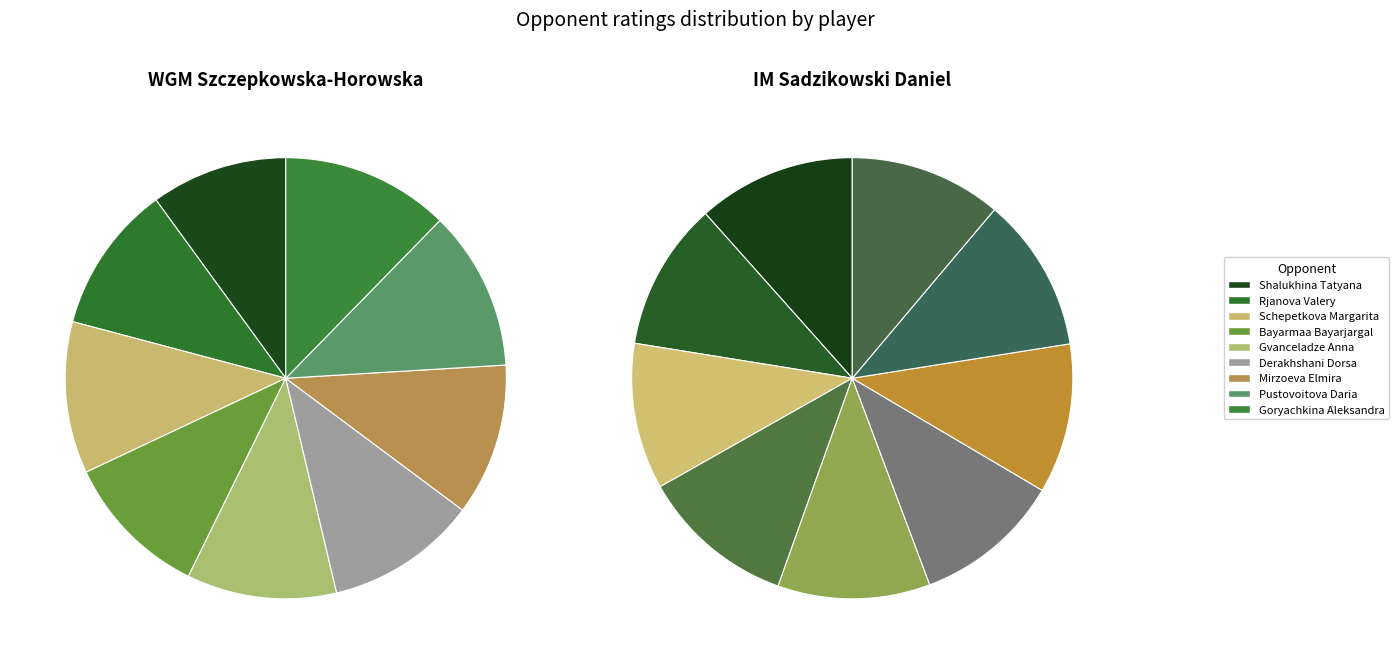

To the nearest percent, what is the combined percentage of 2 and 3?

22%